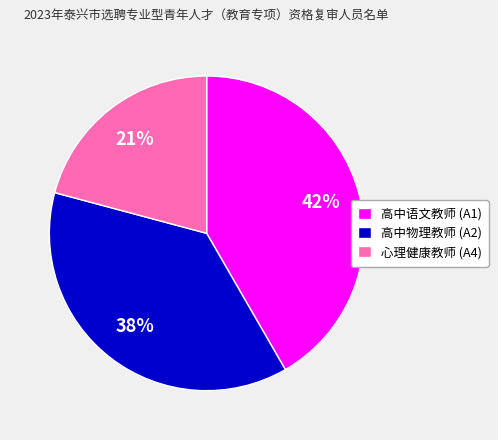

Is it true that 高中物理教师 (A2) is 28% of the pie?

False